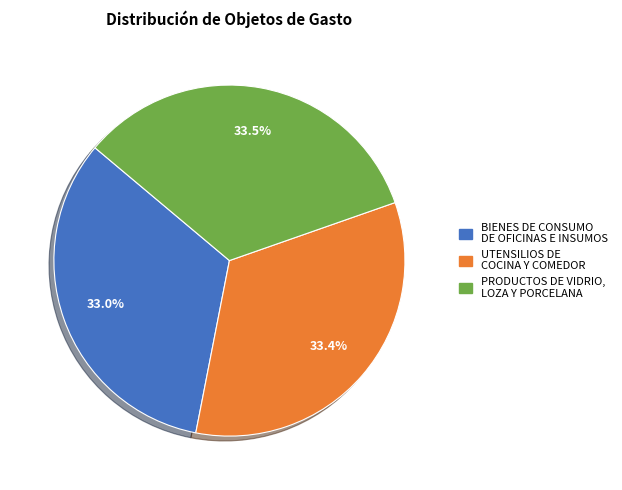

What is the ratio of the value at UTENSILIOS DE COCINA Y COMEDOR to the value at BIENES DE CONSUMO DE OFICINAS E INSUMOS?

1.0